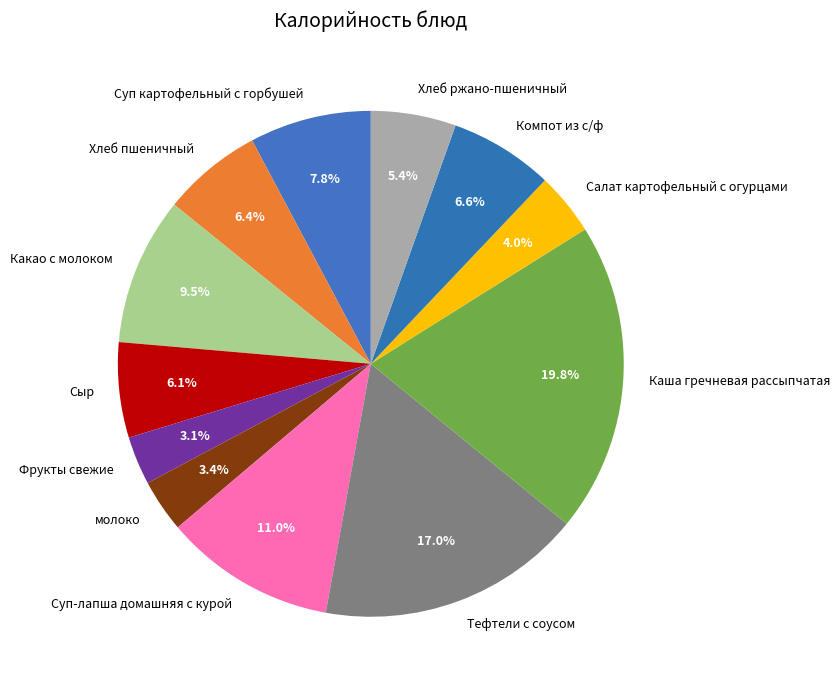

Combined, do Хлеб пшеничный and Салат картофельный с огурцами account for over 50%?

No